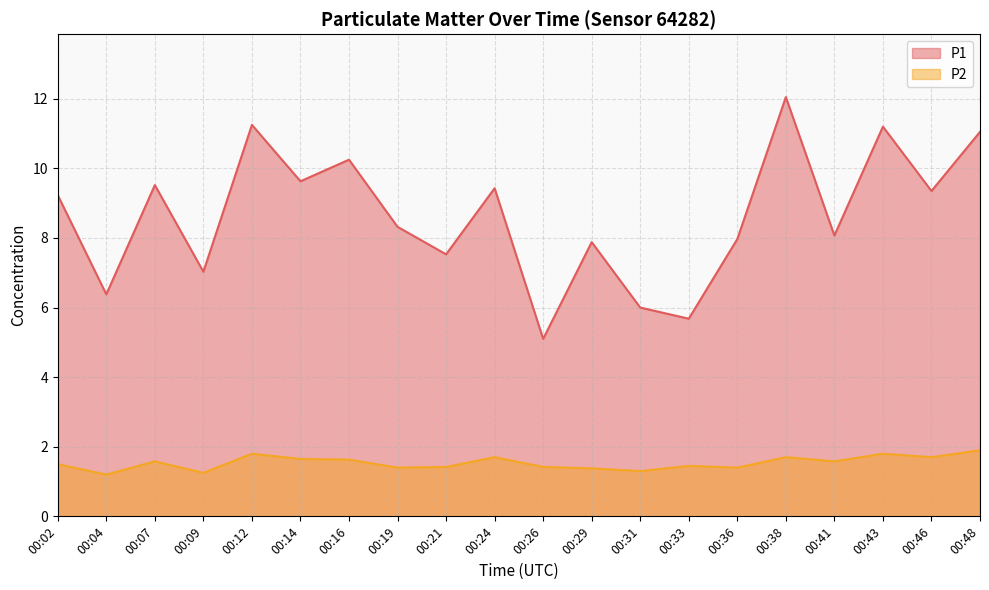

At which label is P1 closest to 8?

00:36